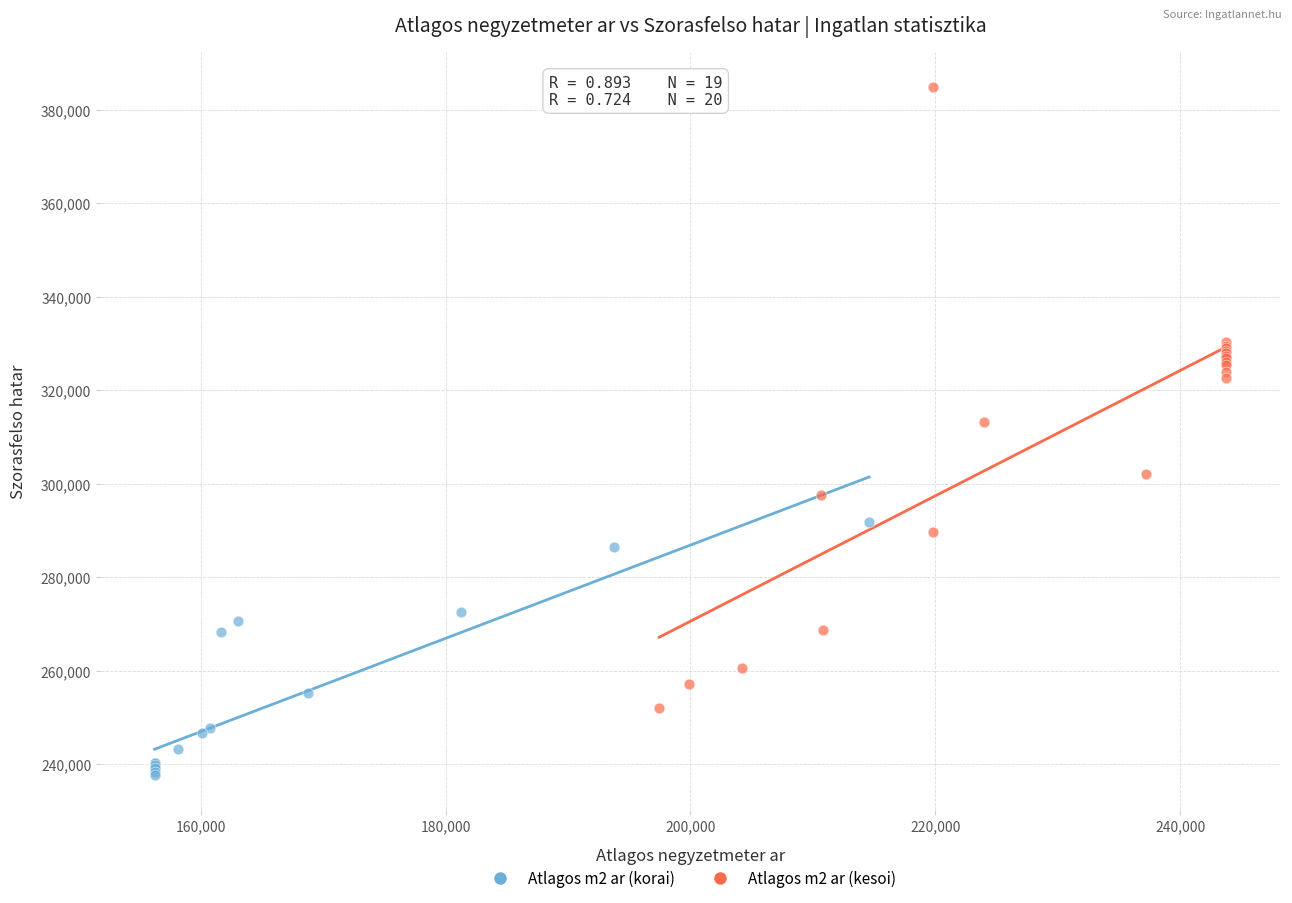

What are all the series names shown in the legend?

Atlagos m2 ar (korai), Atlagos m2 ar (kesoi)